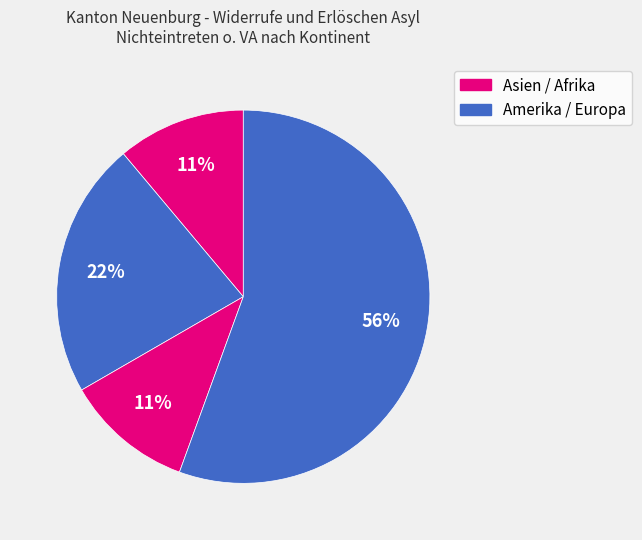

How many segments does this pie chart have?

4